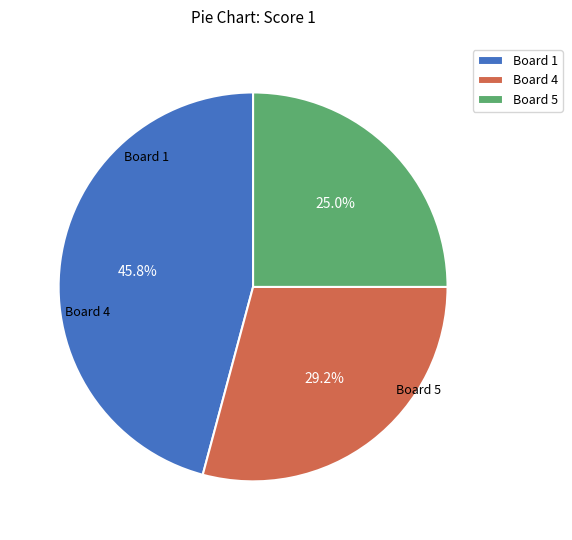

What is the smallest slice in the pie chart?

Board 5